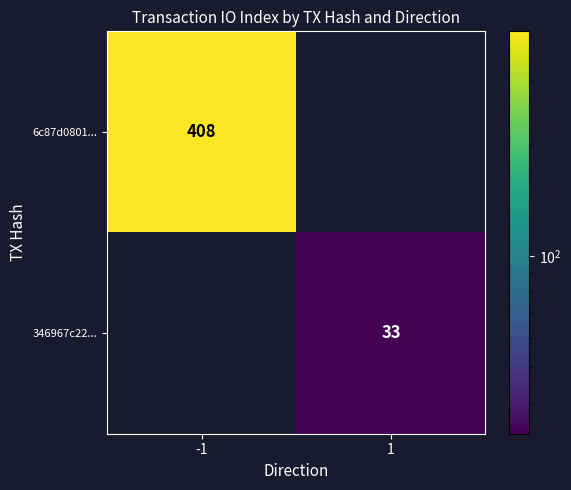

What is the difference between the highest and lowest values at 1?

33